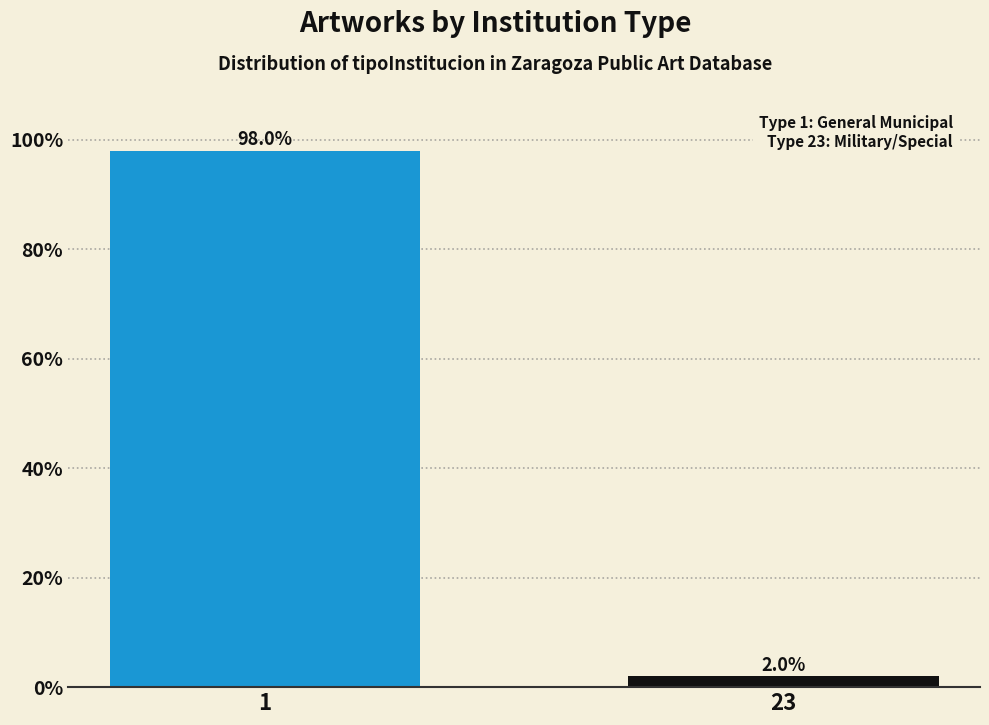

Reading left to right, what are all the values shown in this chart?

1=98	23=2